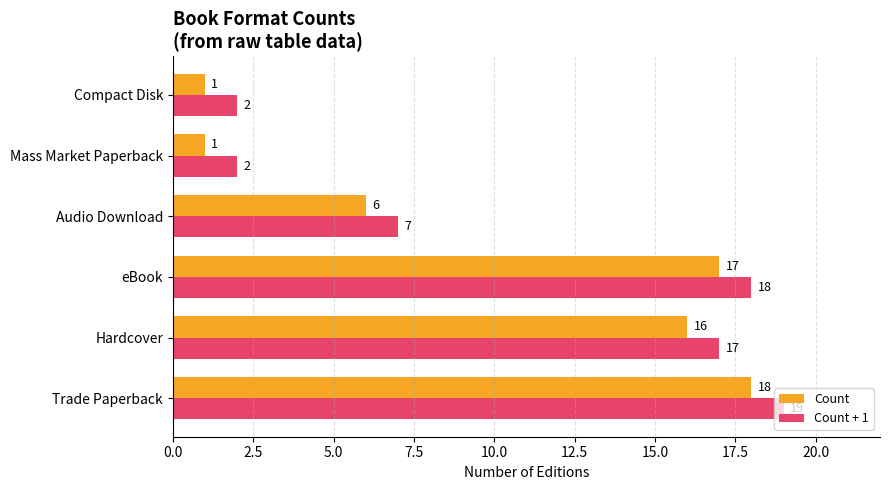

What is the maximum value for Count + 1?

19